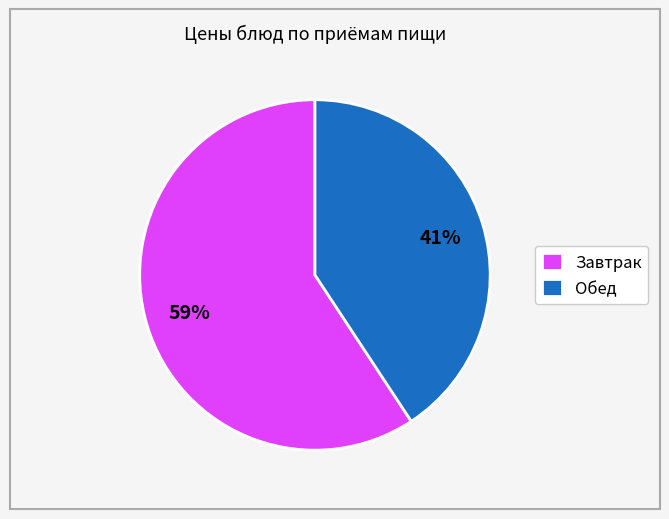

True or false: Завтрак accounts for 47% of the total.

False